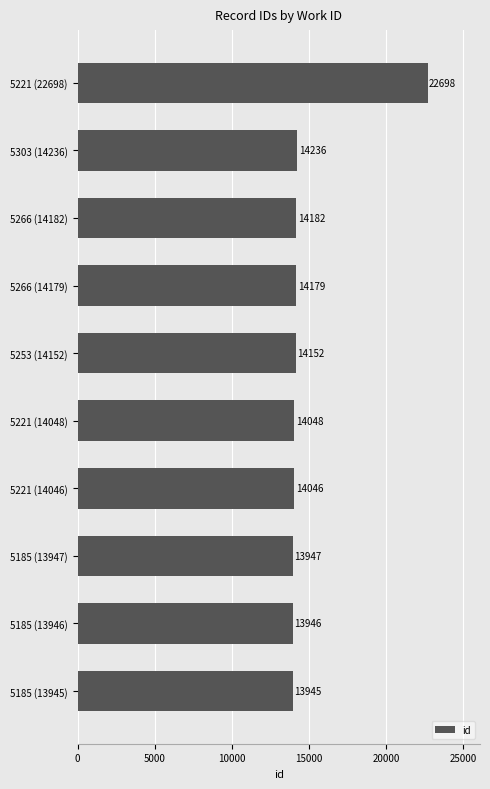

What is the difference between the maximum and minimum values?

8753